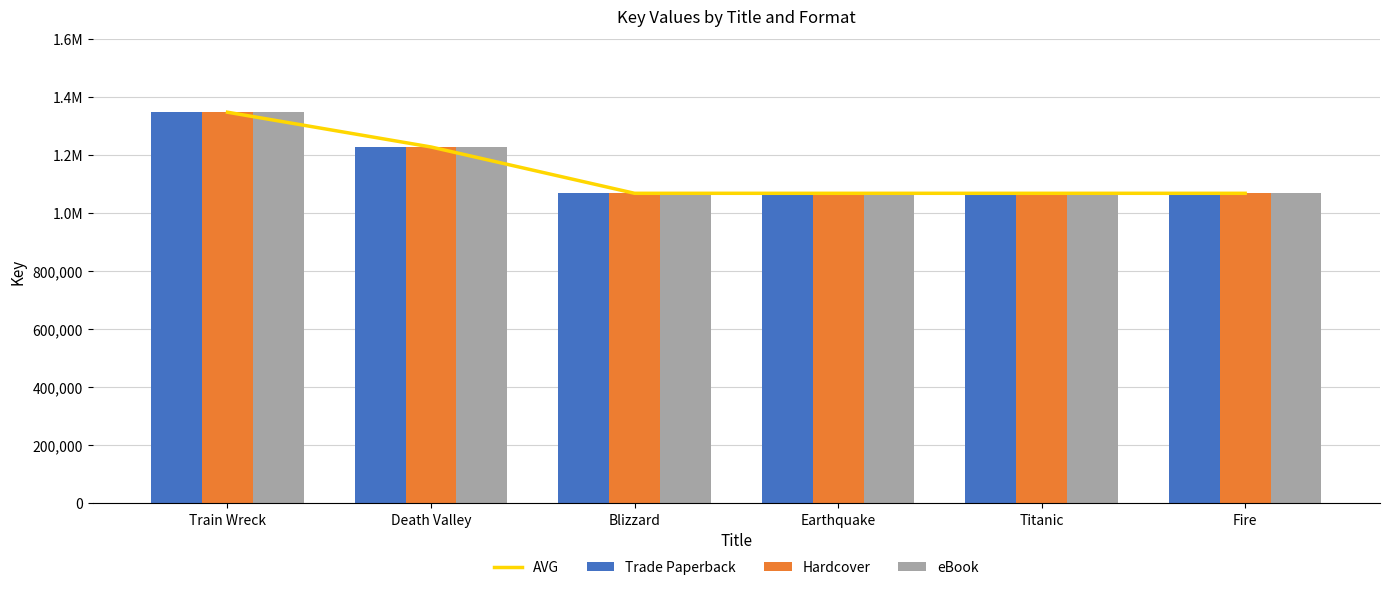

What is the difference between the eBook values at Train Wreck and Earthquake?

279524